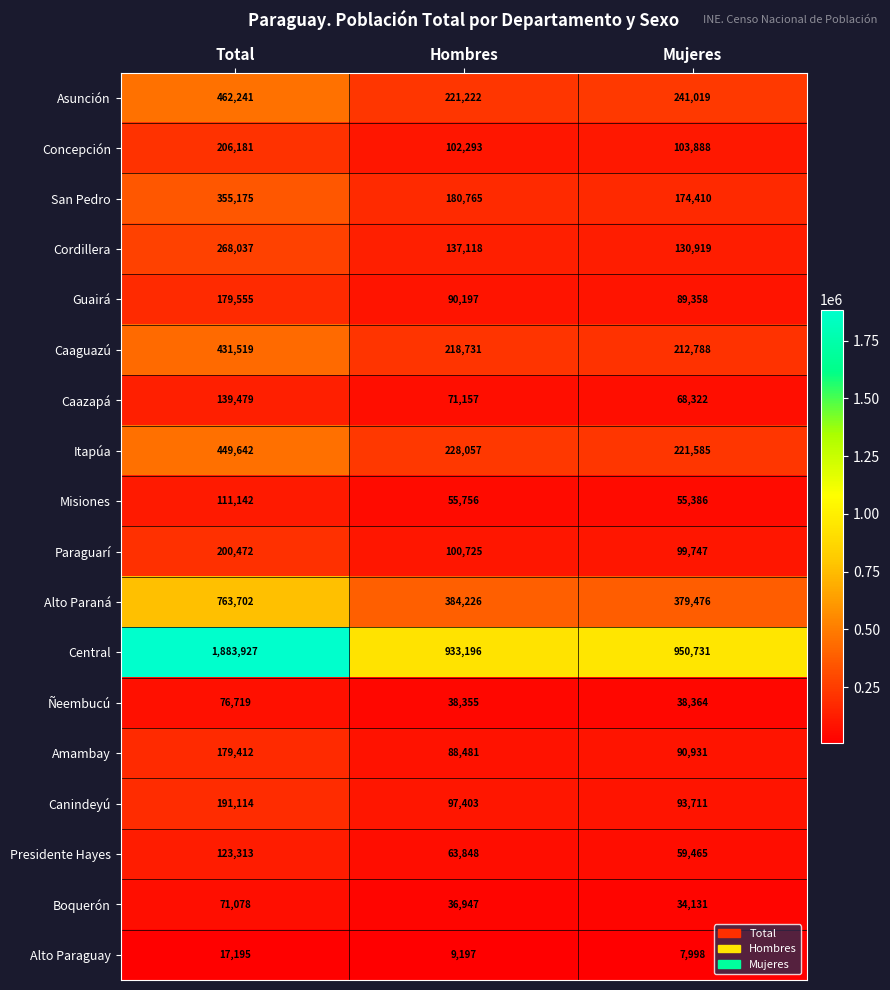

What is the spread (max minus min) of values at Total?

1866732